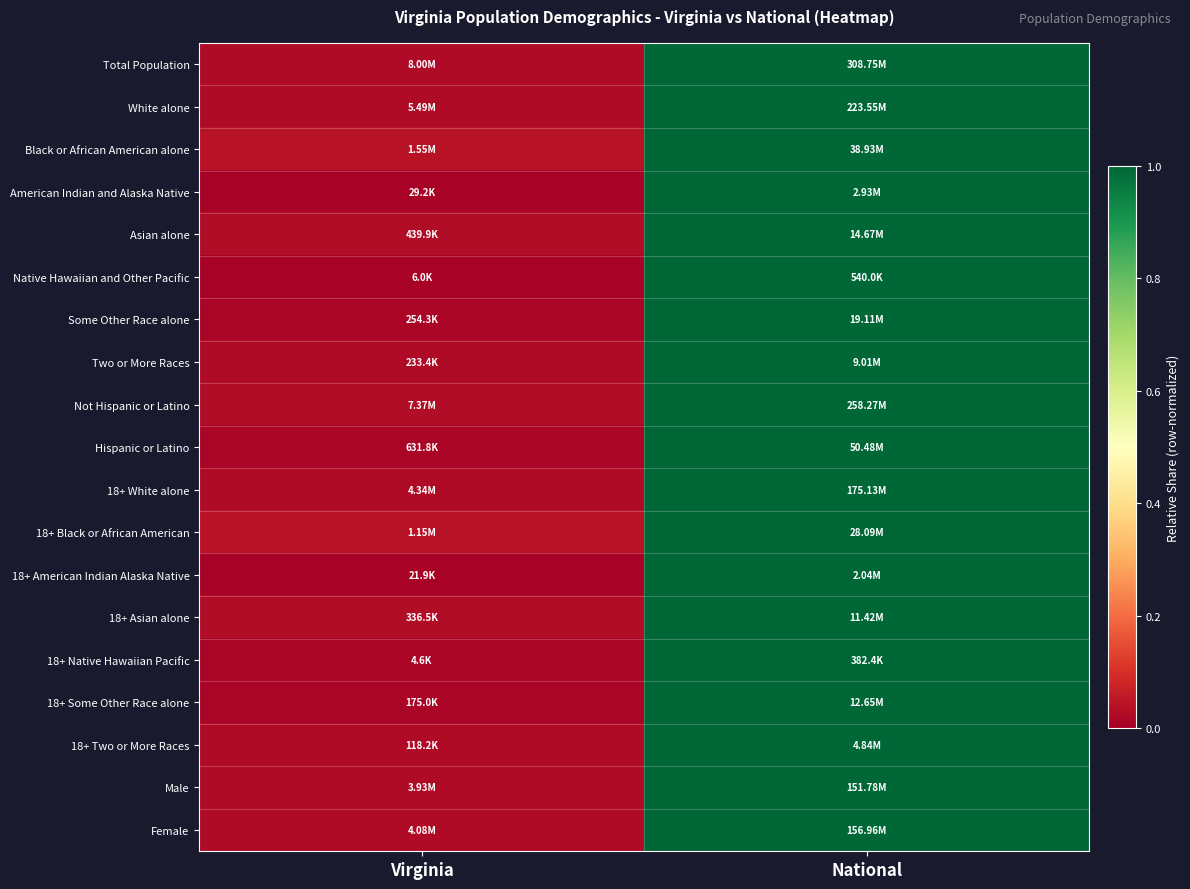

At Virginia, list the series in order from largest to smallest.

18+ Black or African American, Black or African American alone, Asian alone, 18+ Asian alone, Not Hispanic or Latino, Female, Total Population, Two or More Races, Male, 18+ White alone, White alone, 18+ Two or More Races, 18+ Some Other Race alone, Some Other Race alone, Hispanic or Latino, 18+ Native Hawaiian Pacific, Native Hawaiian and Other Pacific, 18+ American Indian Alaska Native, American Indian and Alaska Native